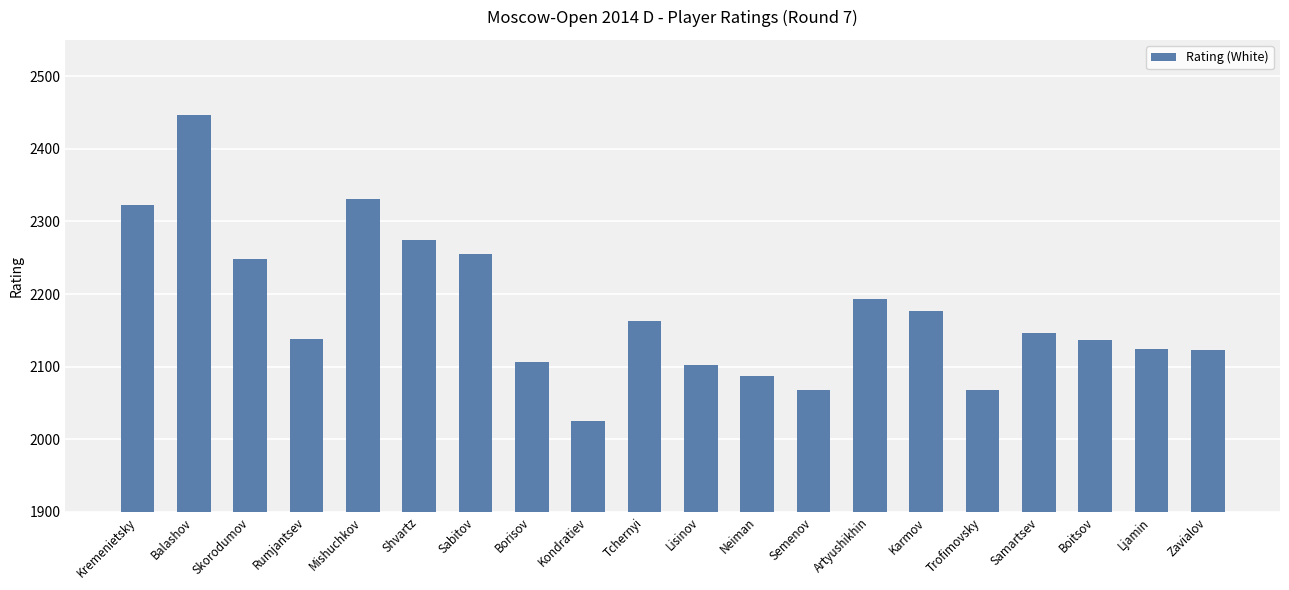

What is the ratio of the value at Sabitov to the value at Lisinov?

1.1